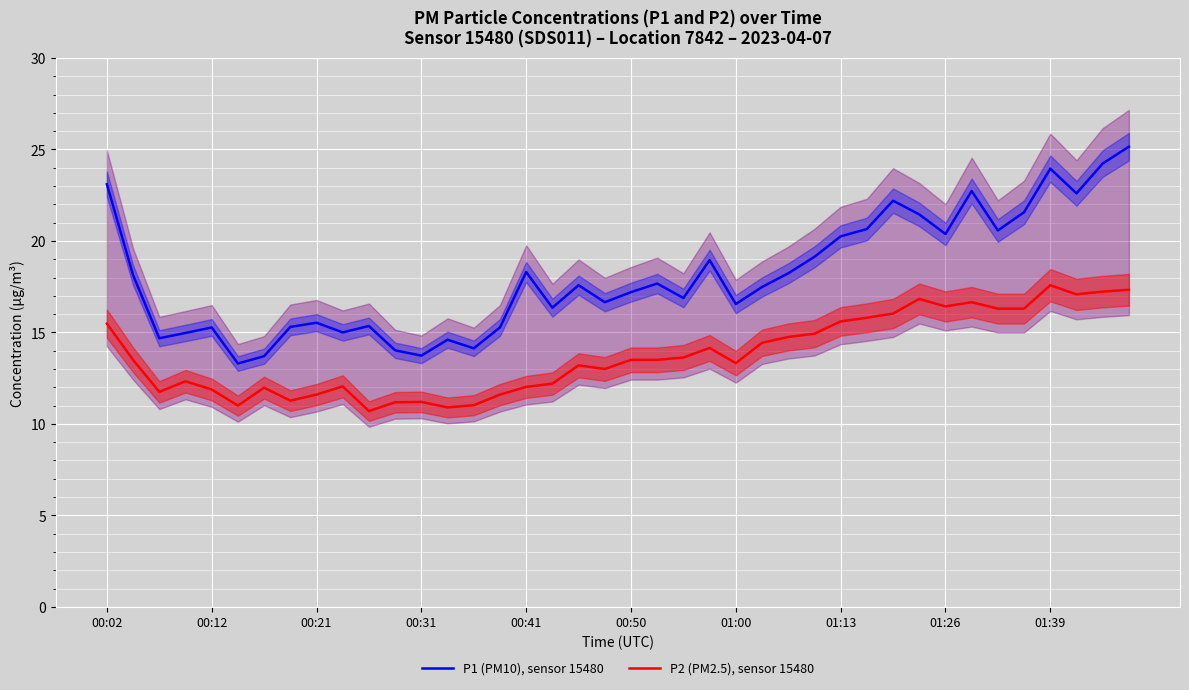

The P2 (PM2.5), sensor 15480 series shows 17.6 at 01:39. True or false?

True